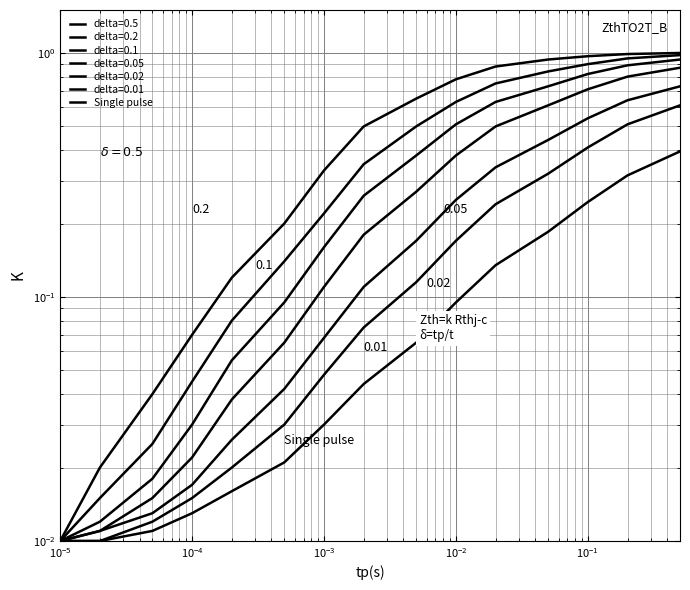

What is the label of the 2nd point from the left?

$\mathdefault{10^{-5}}$